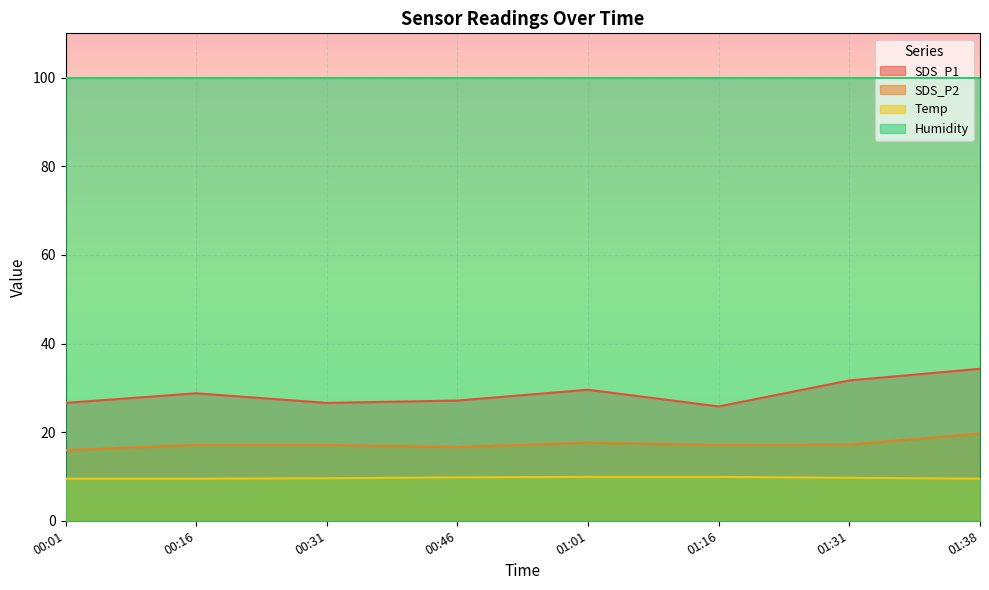

How many categories are shown in the chart?

8